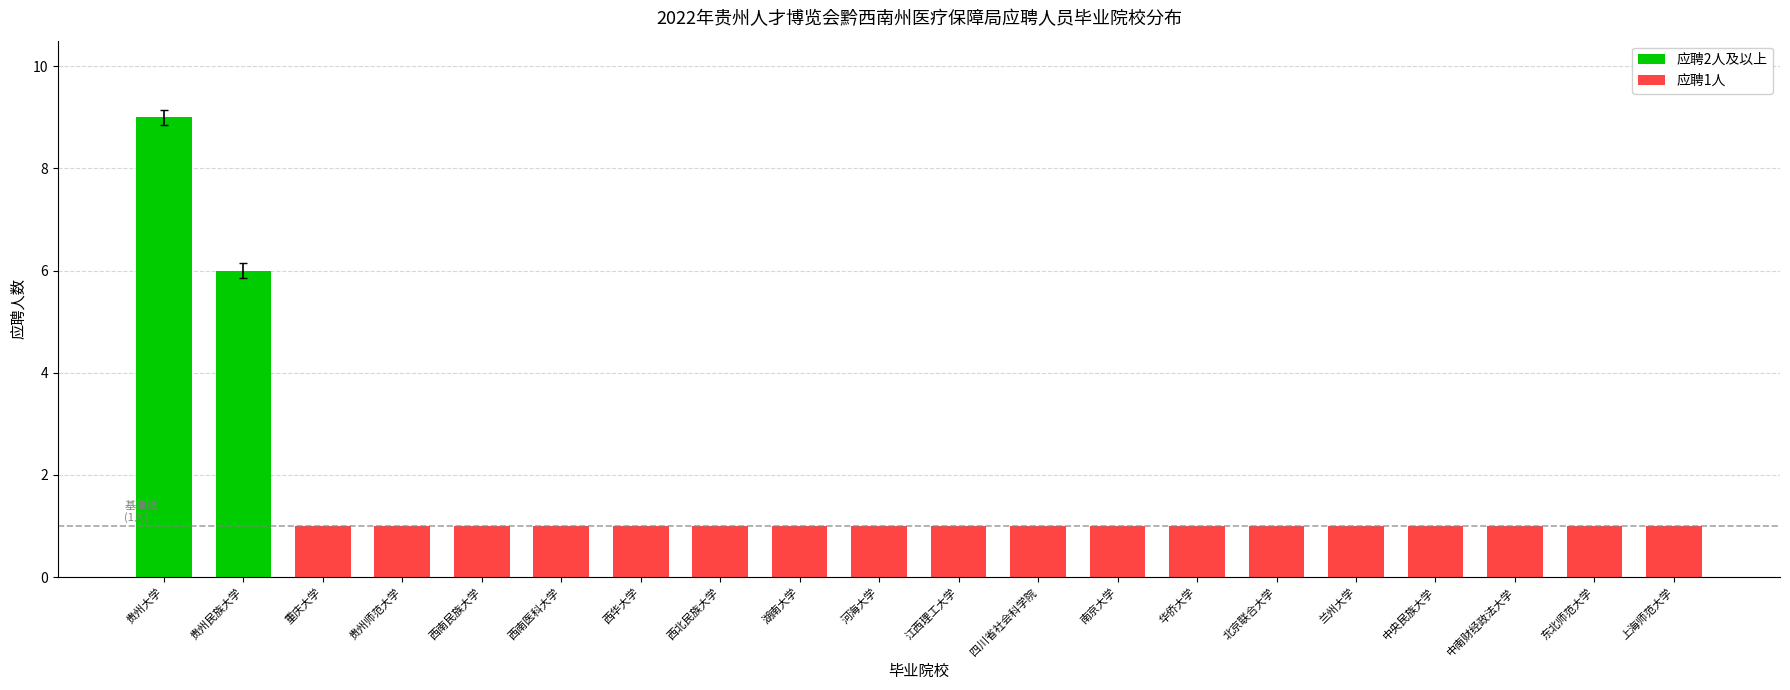

The chart shows a value of 1 at 南京大学. True or false?

True